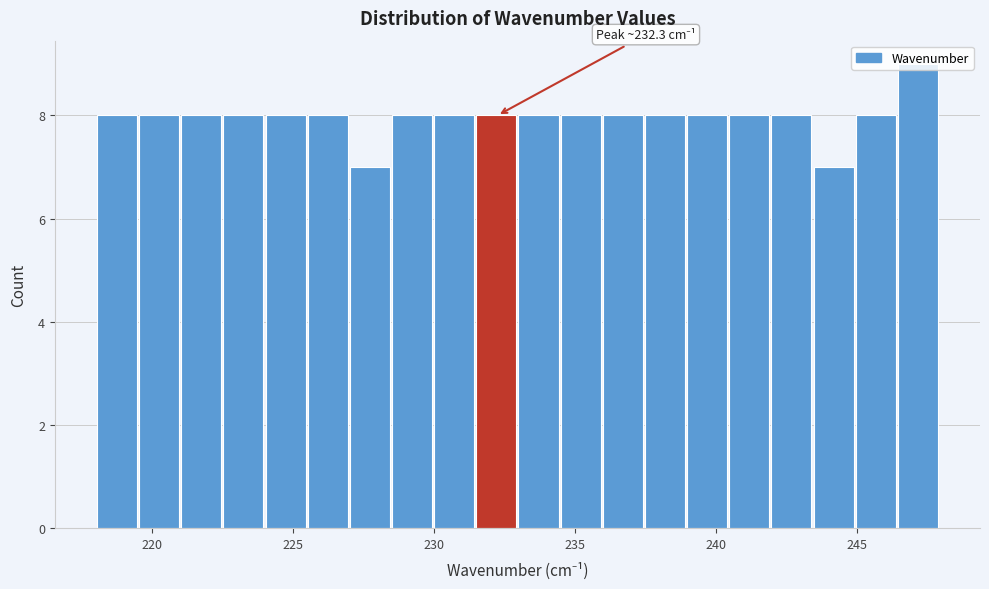

Read against the x-axis, roughly where is the centre of the tallest bar?

247.0